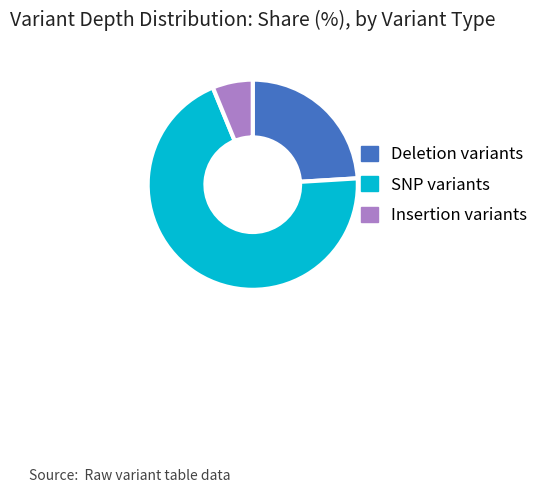

Is there a majority slice in this chart?

Yes